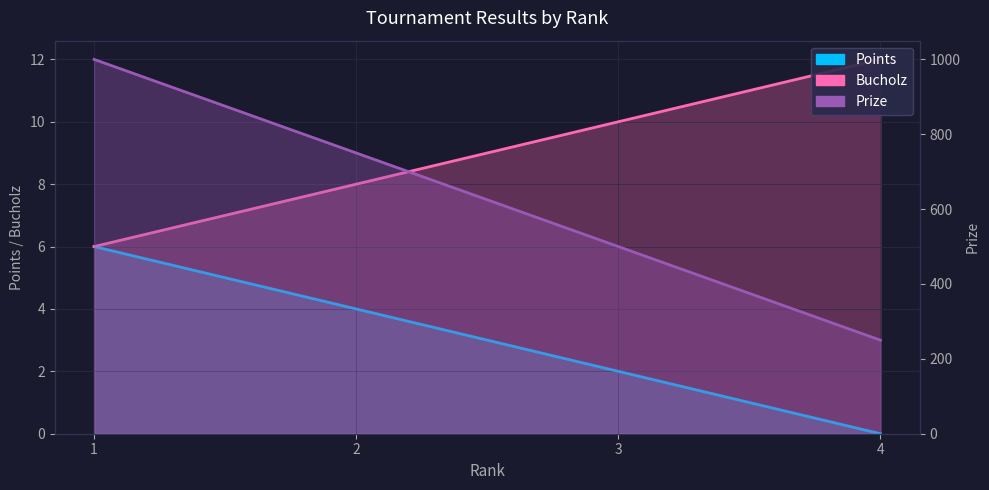

What is the difference between the Points values at 1 and 4?

6